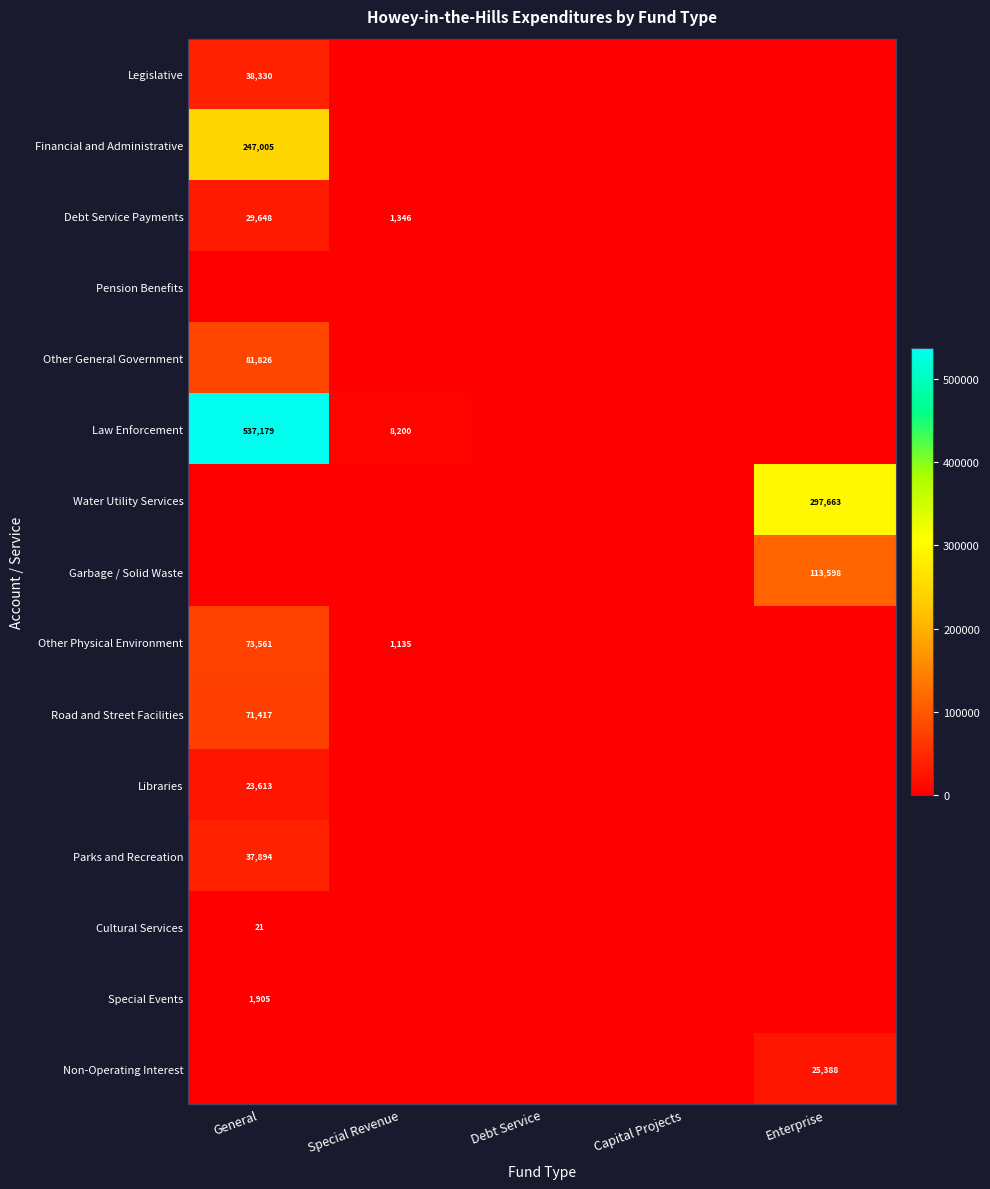

Rank the series at Special Revenue from lowest to highest value.

Legislative, Financial and Administrative, Pension Benefits, Other General Government, Water Utility Services, Garbage / Solid Waste, Road and Street Facilities, Libraries, Parks and Recreation, Cultural Services, Special Events, Non-Operating Interest, Other Physical Environment, Debt Service Payments, Law Enforcement